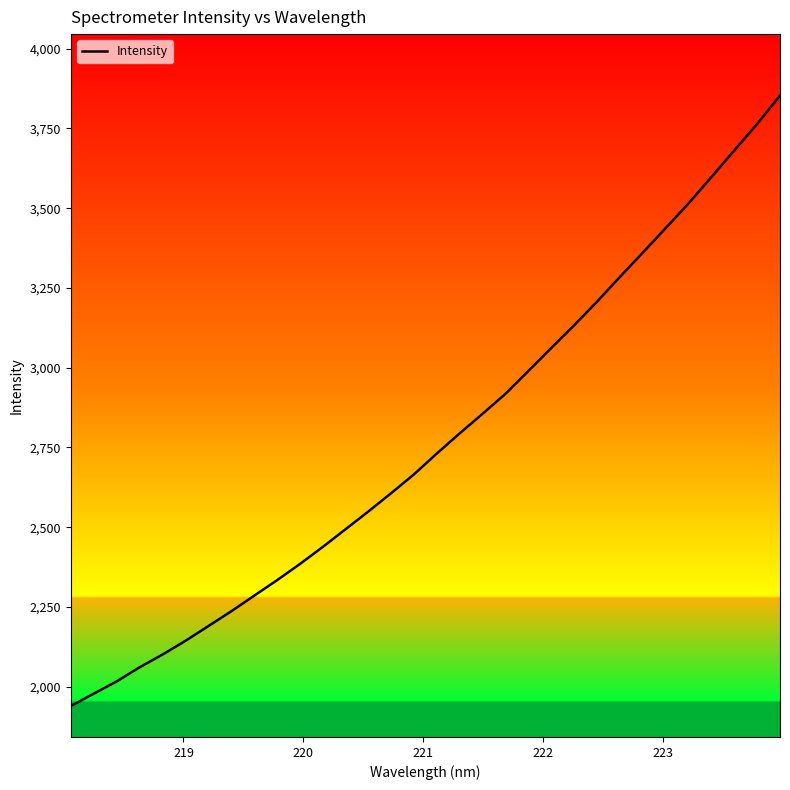

What is the maximum value shown in the chart?

3853.2